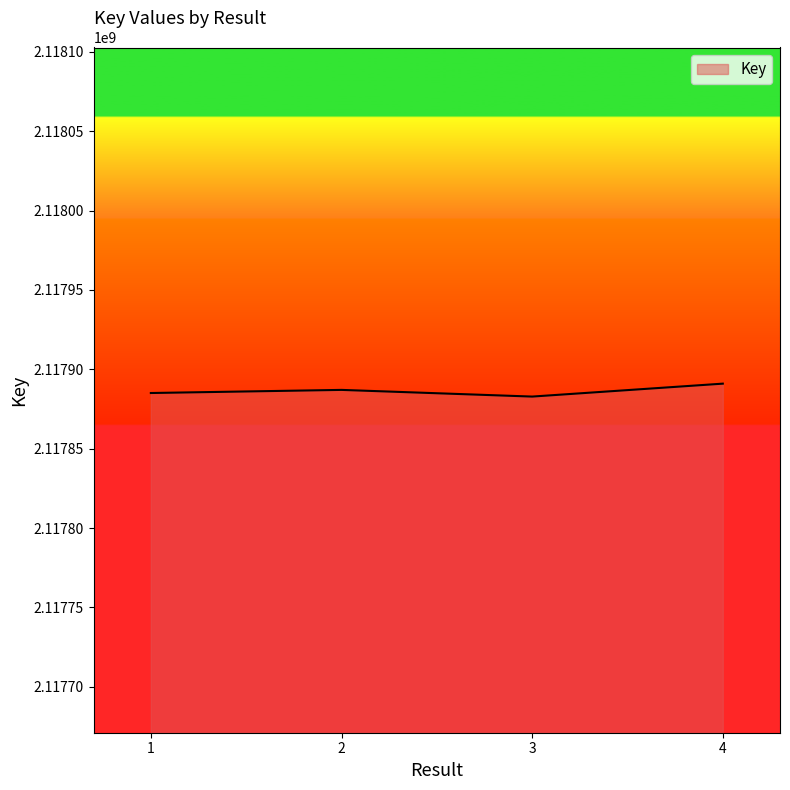

What is the smallest value displayed?

2117882826